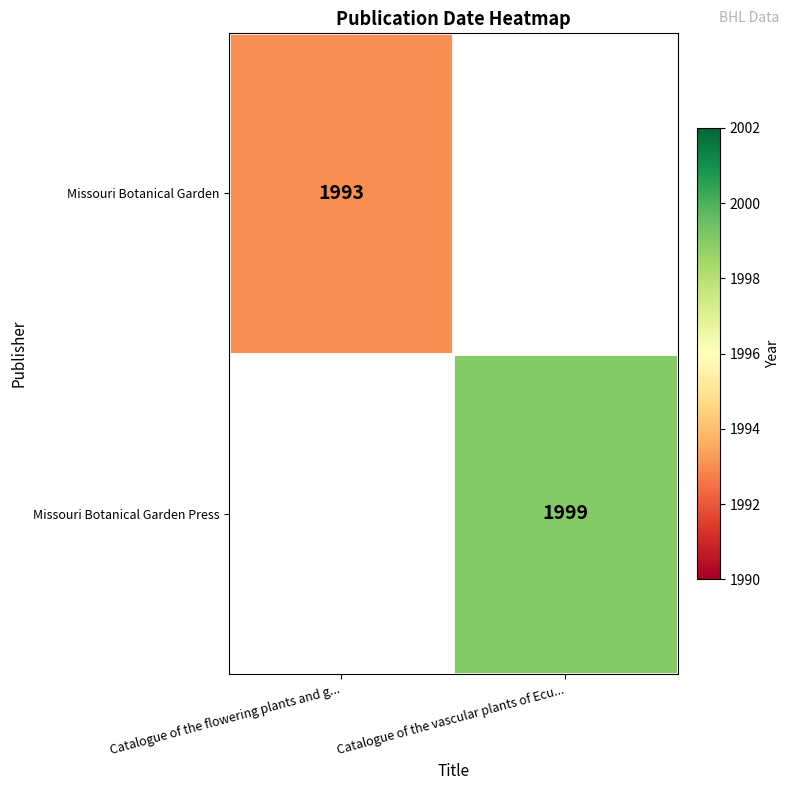

Is the value of Missouri Botanical Garden at Catalogue of the flowering plants and g... greater than the value of Missouri Botanical Garden Press at Catalogue of the vascular plants of Ecu...?

No